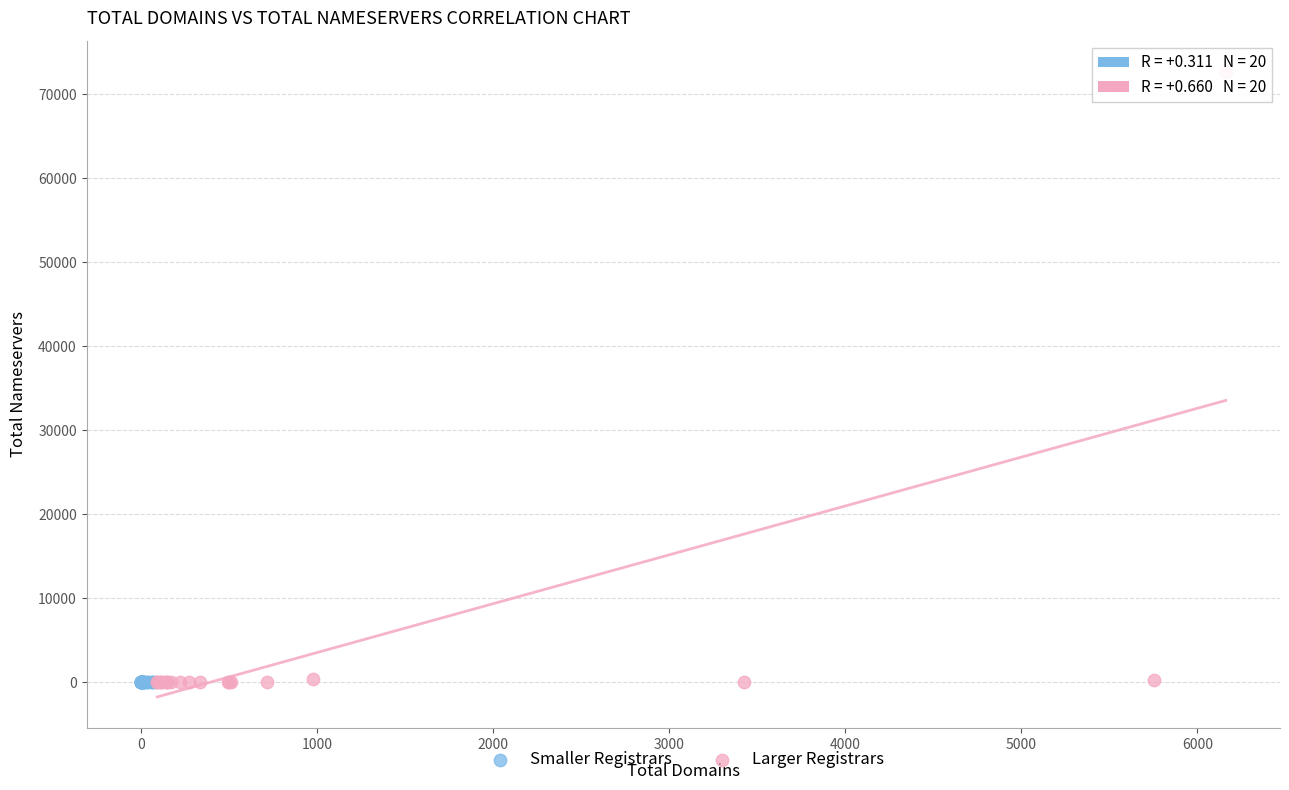

Which series contains the highest Y value?

Larger Registrars